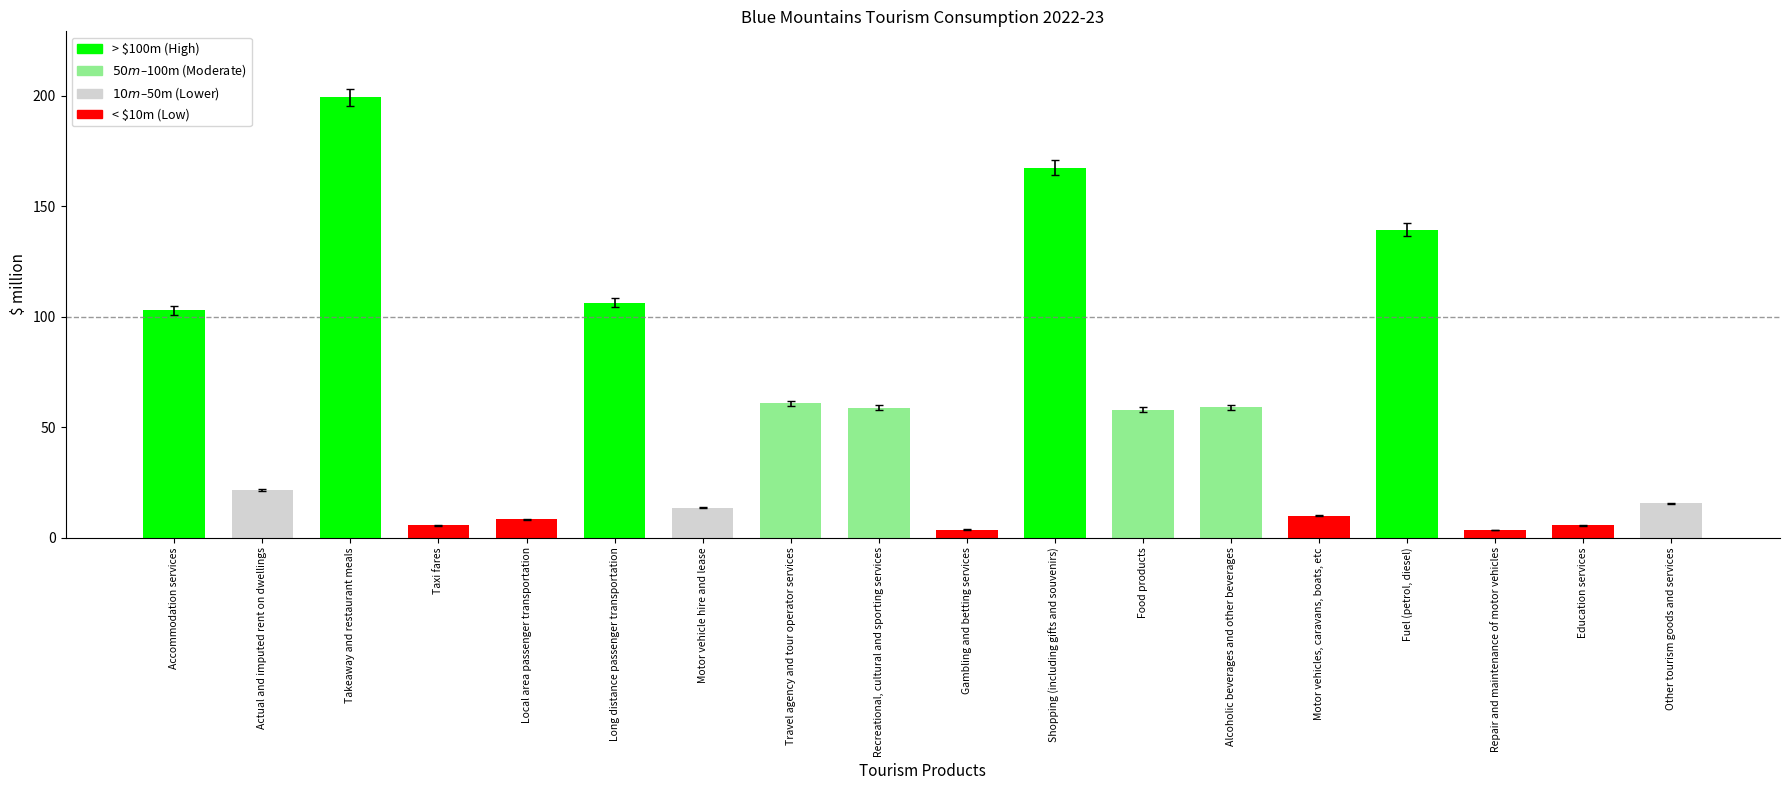

Between Other tourism goods and services and Fuel (petrol, diesel), which is larger?

Fuel (petrol, diesel)